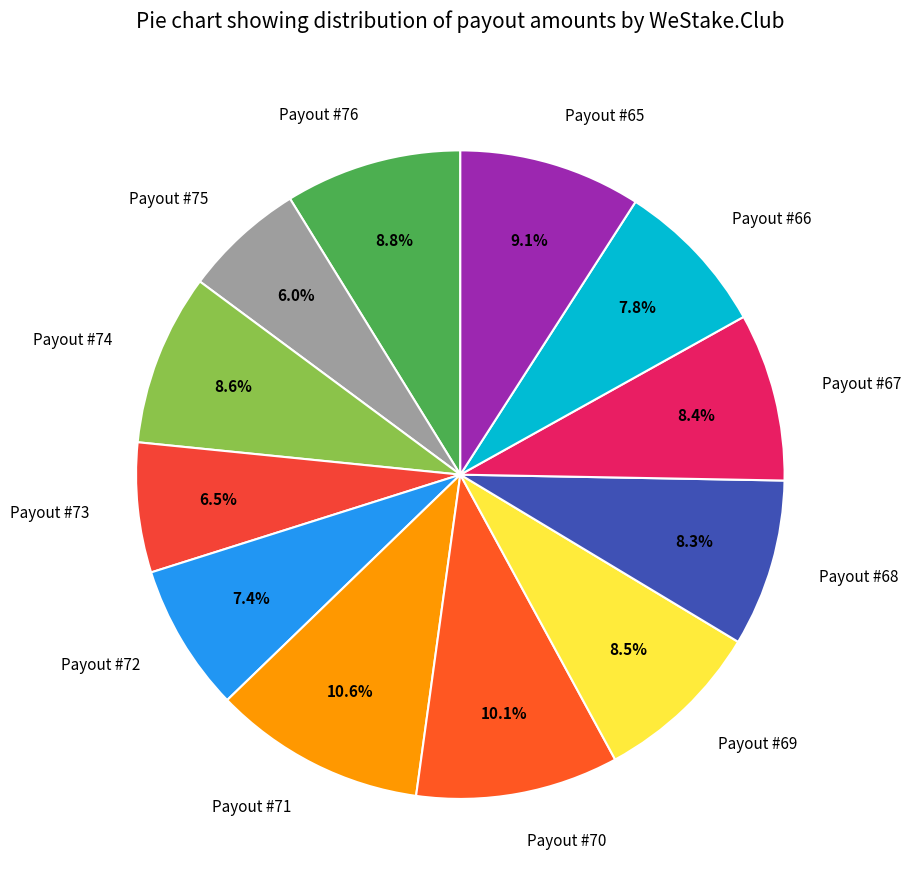

What portion of the pie excludes Payout #69?

91.5%